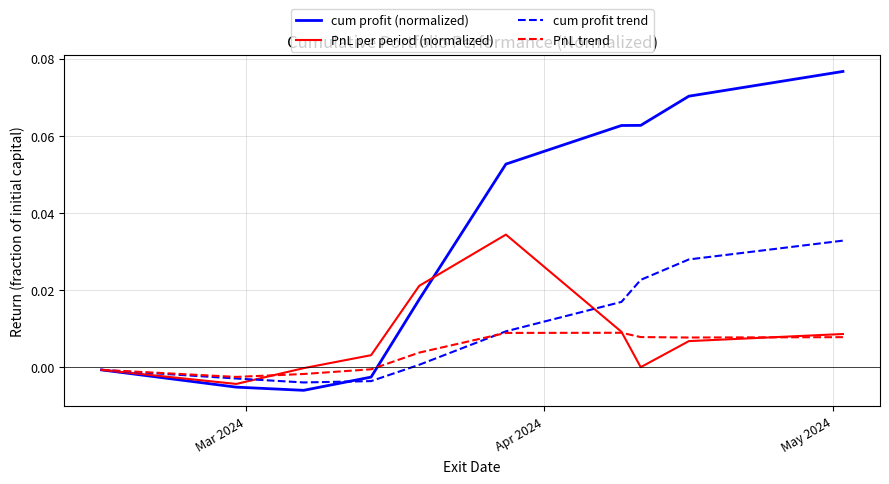

Which series has the widest spread of values?

cum profit (normalized)